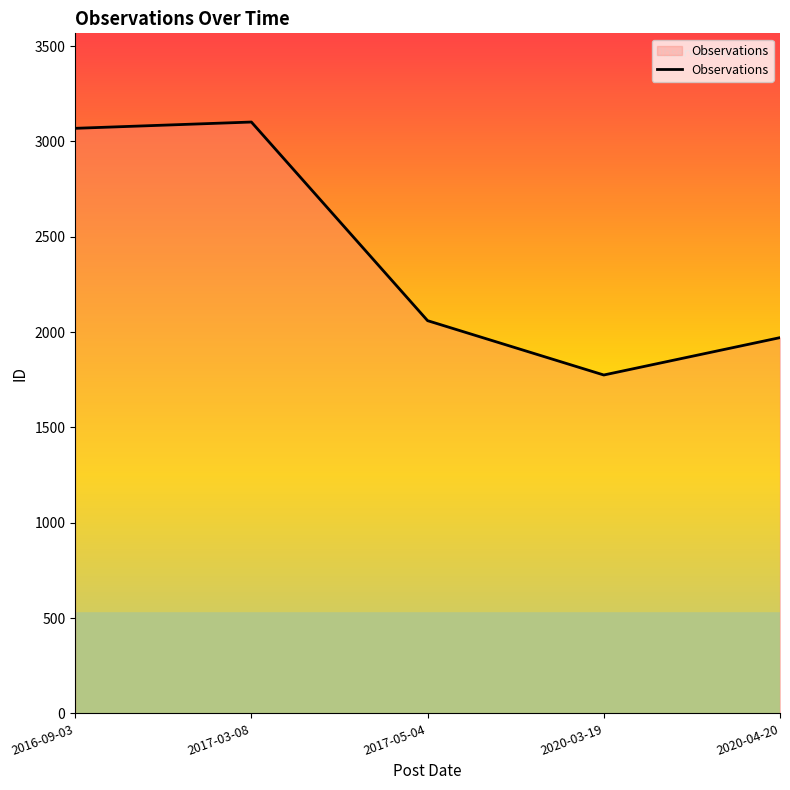

What is the change in value from 2016-09-03 to 2020-04-20?

-1098